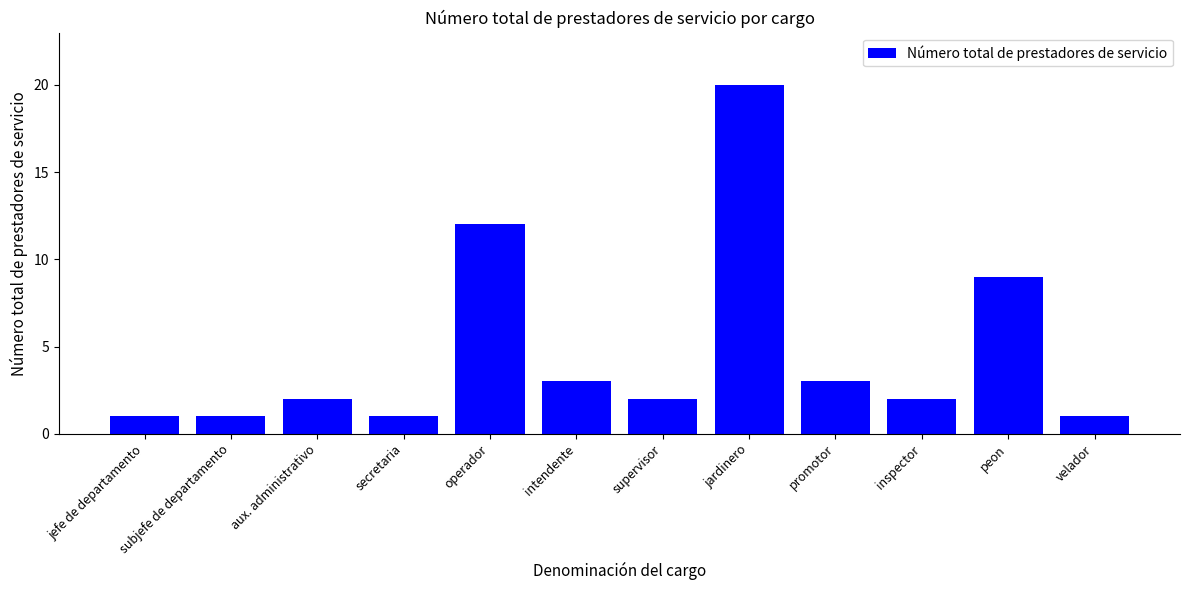

True or false: the data shows 20 at jardinero.

True